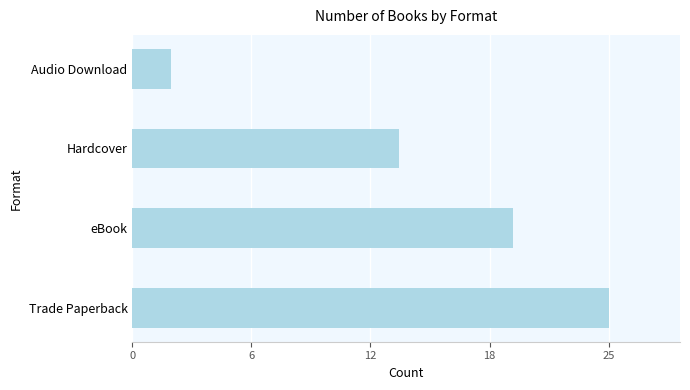

Are the bars horizontal?

Yes